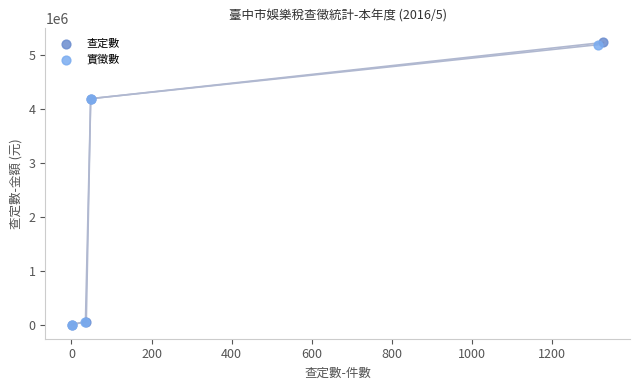

Which series has the largest Y range (max minus min)?

查定數